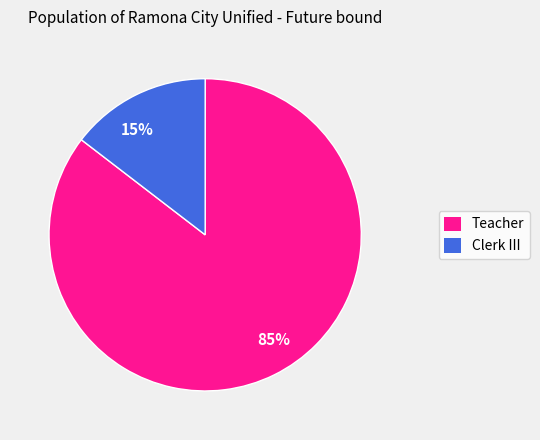

Which has a higher value, 85% or 15%?

85%